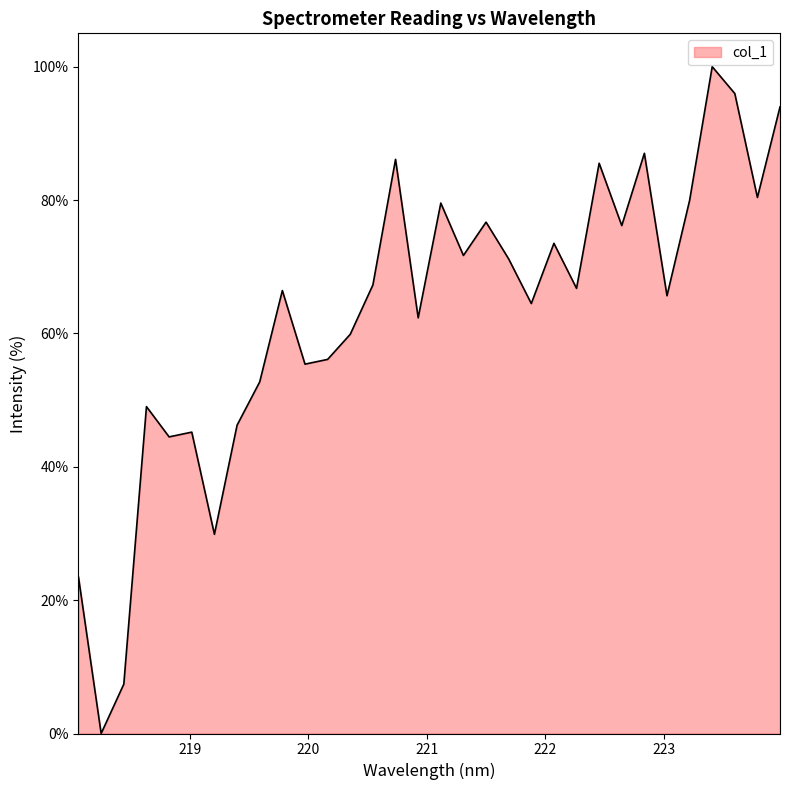

What is the average value?

63.1